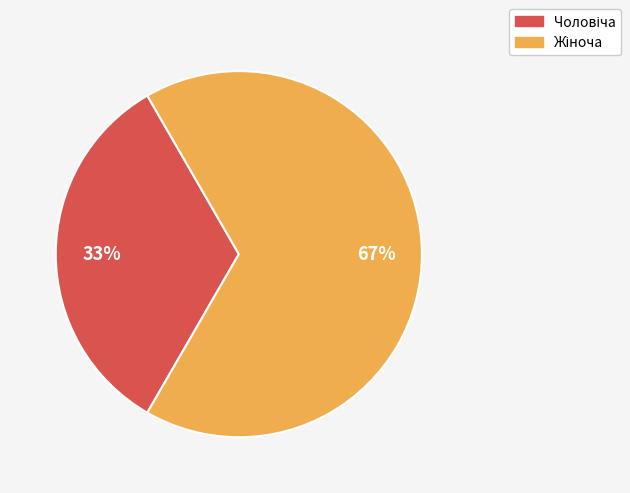

Does any single category account for the majority?

Yes